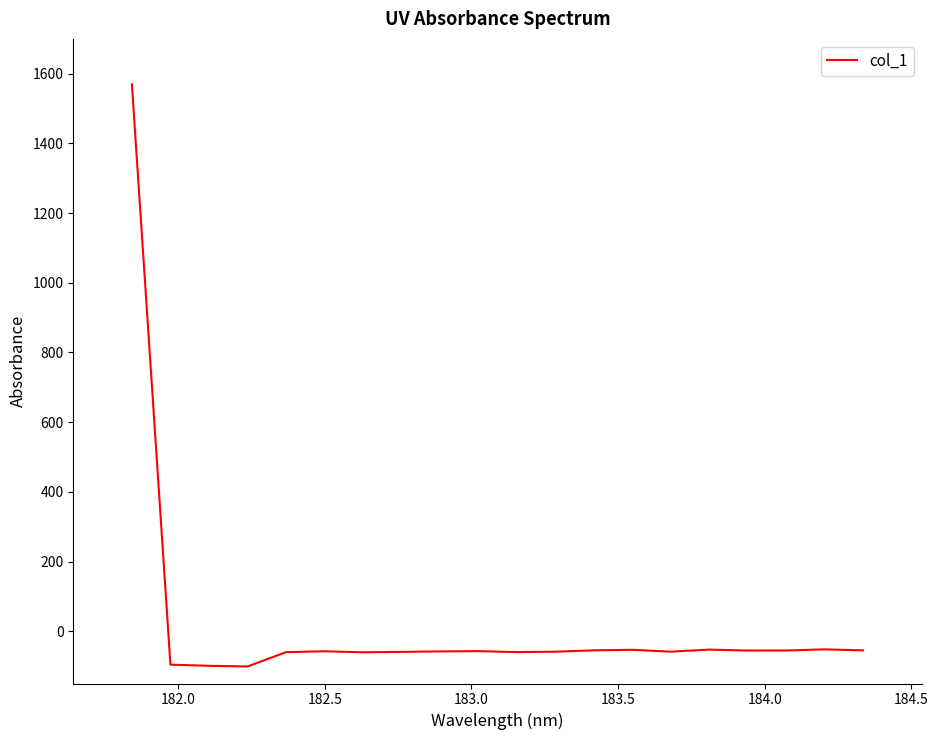

What is the greatest value displayed?

1569.2